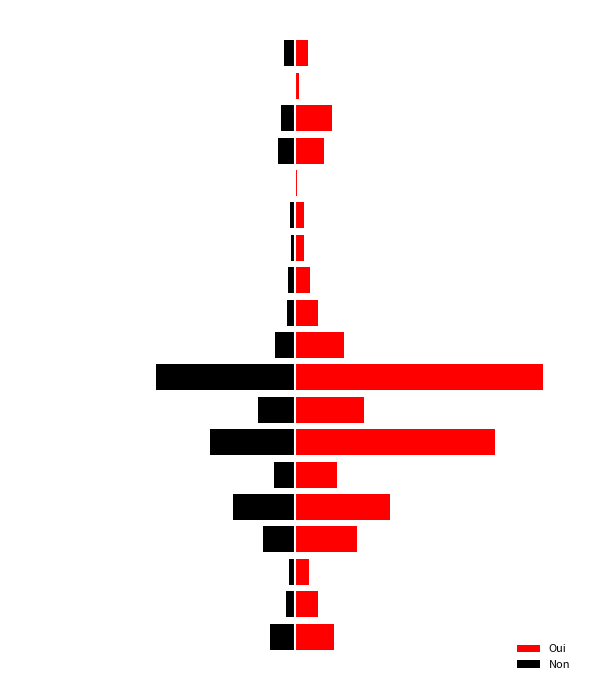

Rank the series by their average value, from highest to lowest.

Oui, Non